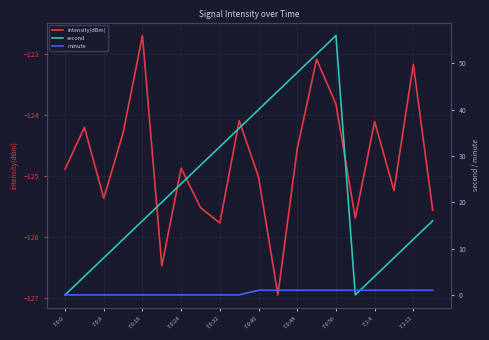

Is it true that intensity(dBm) equals -125.4 at 7:0:8?

True